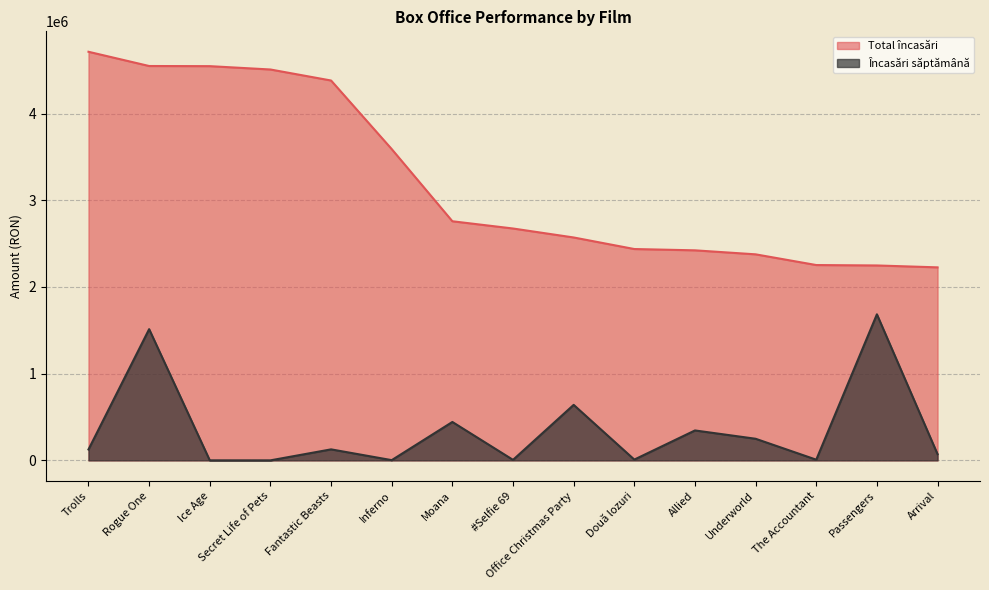

Is it true that Total încasări equals 2570855.9 at Office Christmas Party?

True